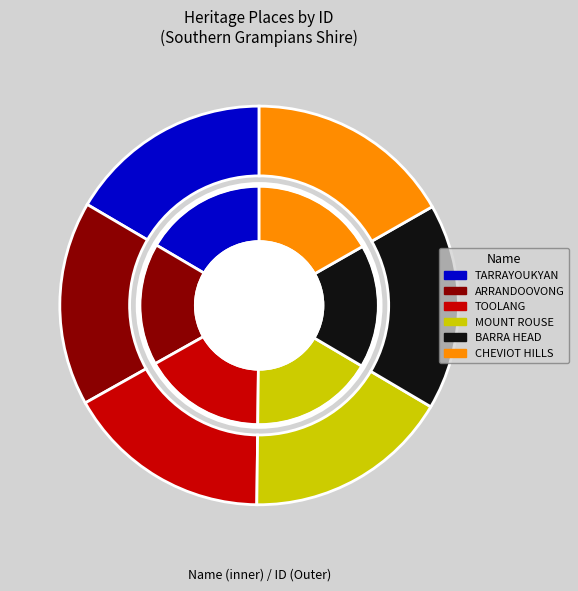

Does MOUNT ROUSE AND CRATER RESERVE represent more than half of the total?

No